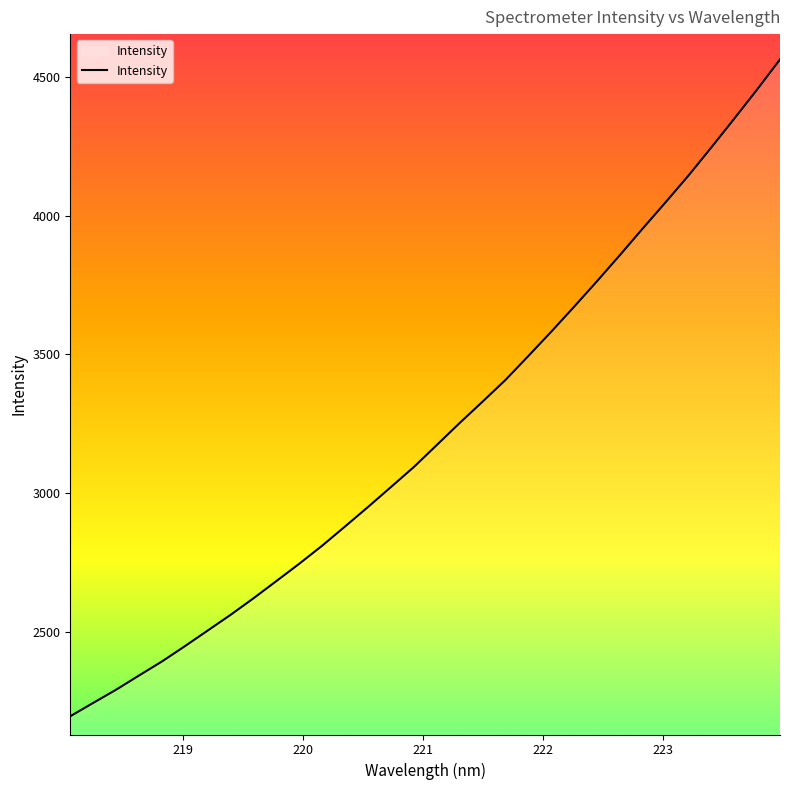

What is the greatest value displayed?

4563.8